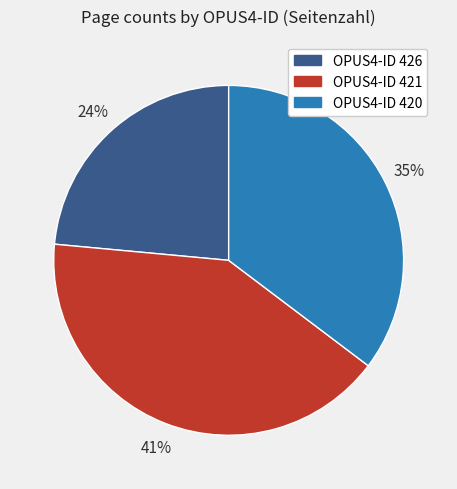

Is there a majority slice in this chart?

No